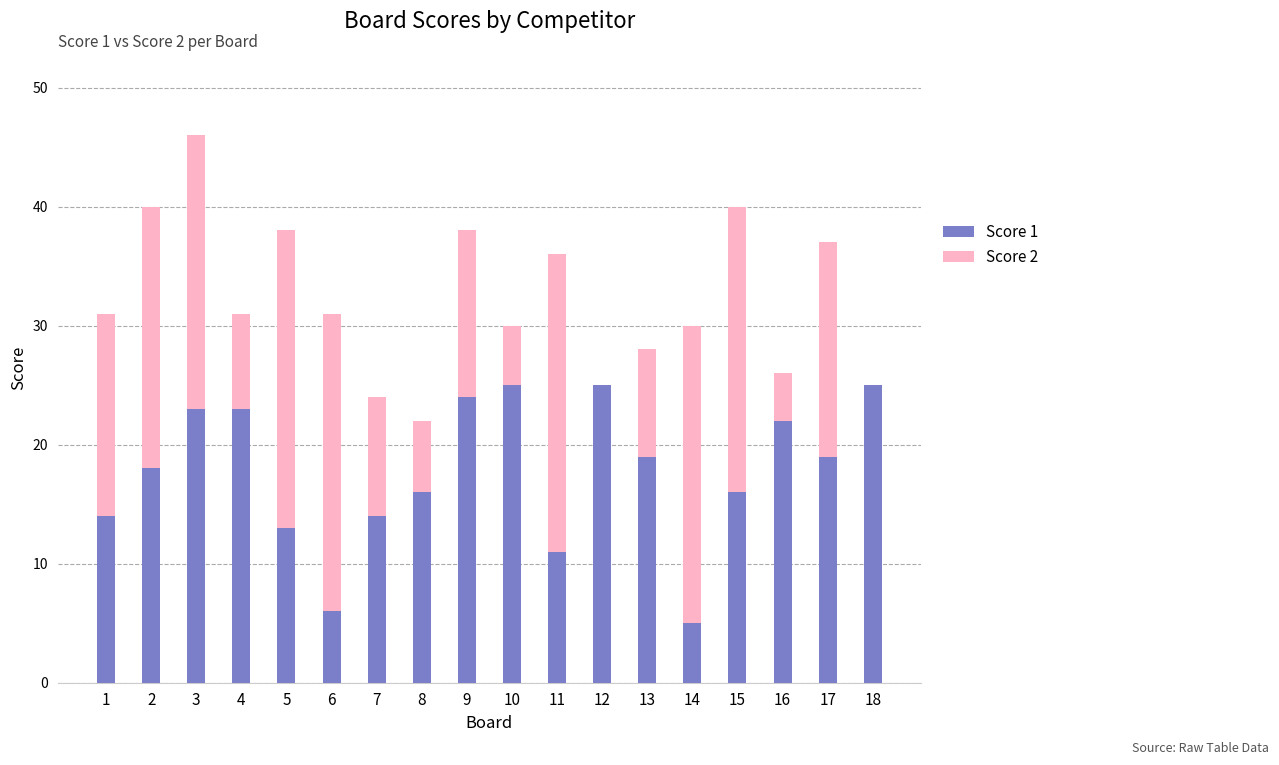

True or false: Score 1 has a value of 24 at 9.

True